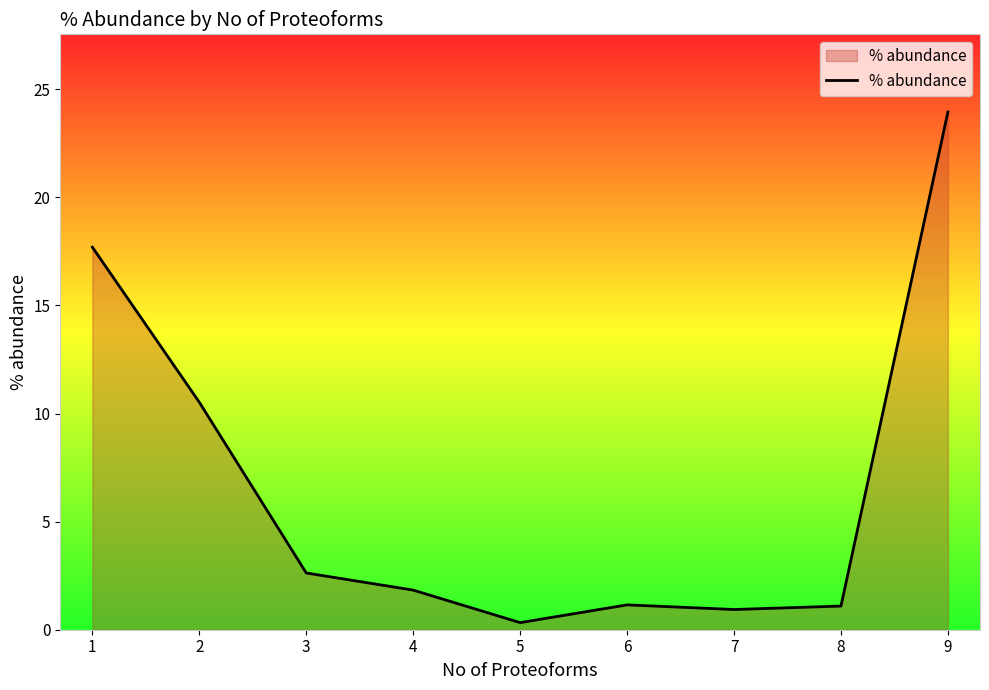

What value does the data have at 2?

10.5